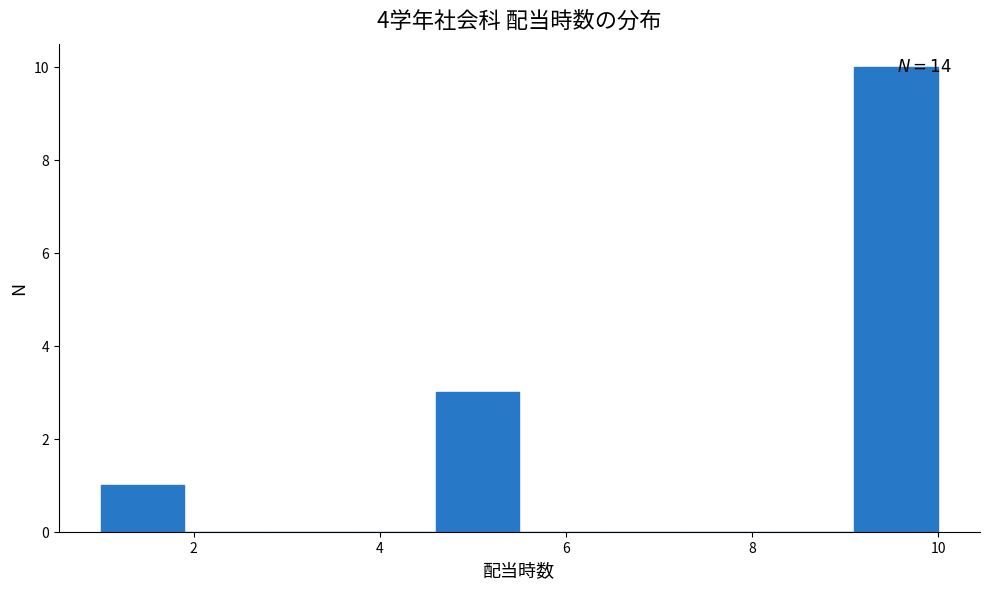

Which range on the x-axis has the tallest bar?

9.1 to 10.0